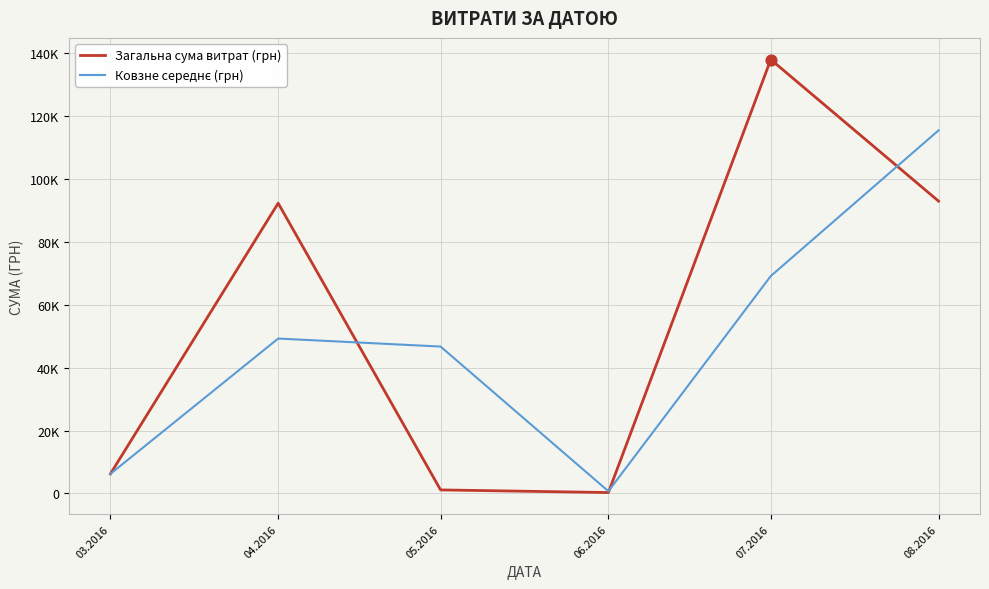

At how many categories does at least one series exceed 71623?

3